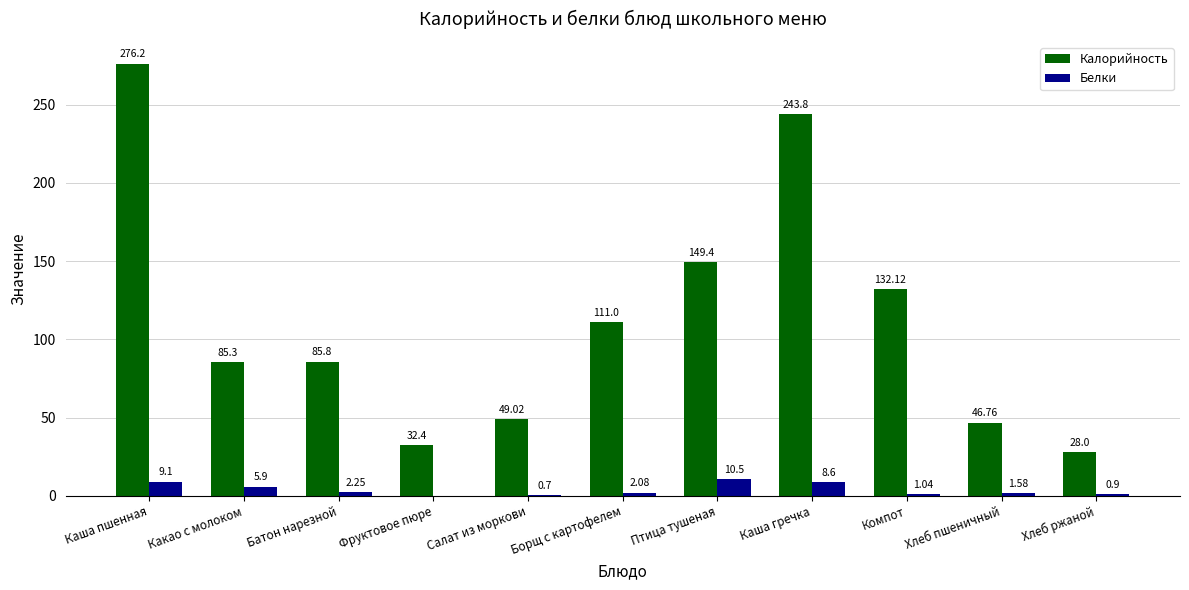

Which label corresponds to the largest value in the chart?

Каша пшенная